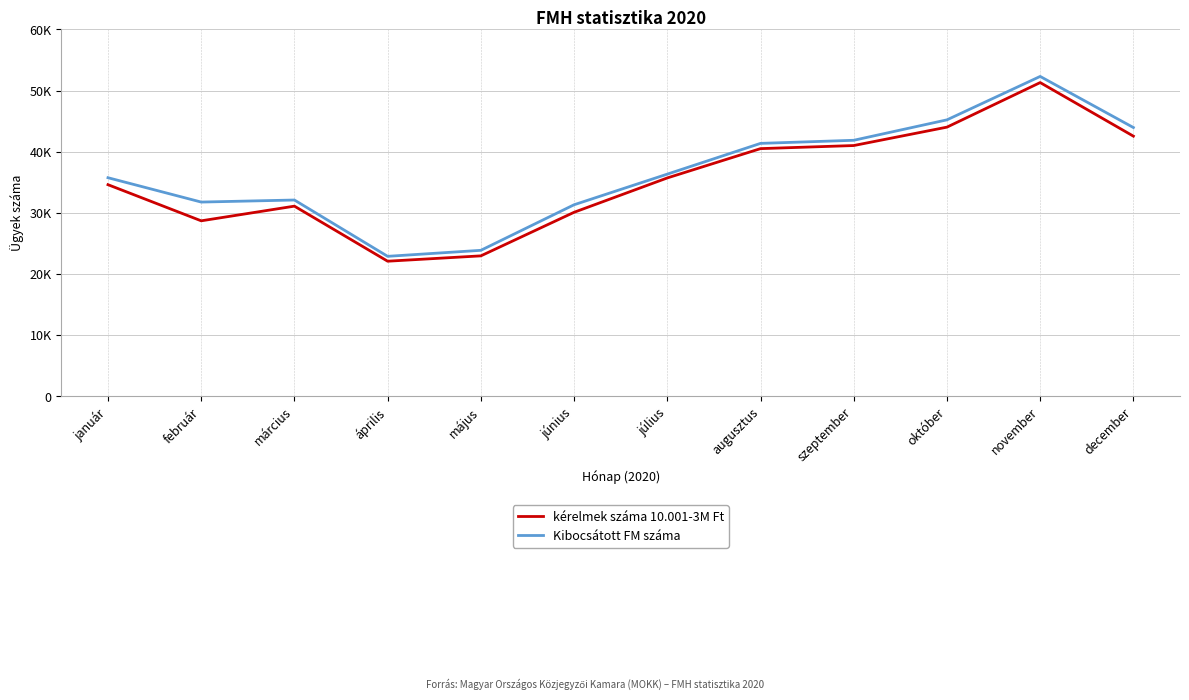

The Kibocsátott FM száma series shows 46904 at június. True or false?

False